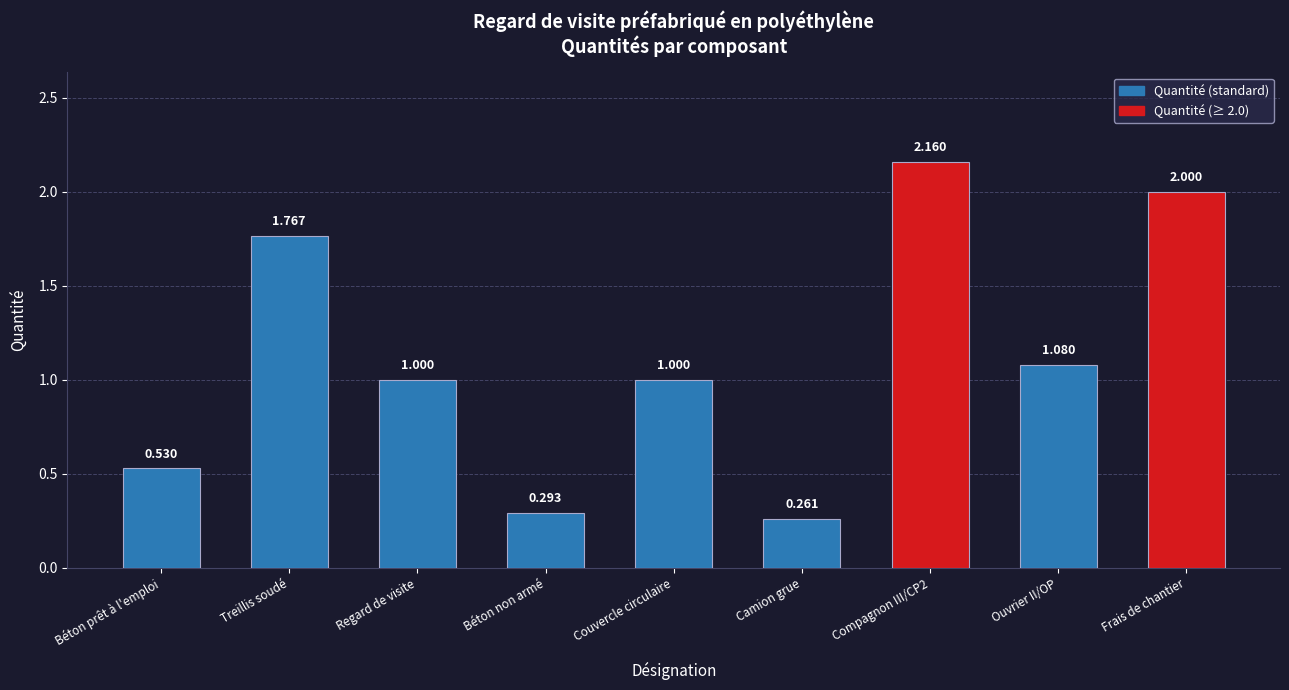

How many bars are there in total?

9